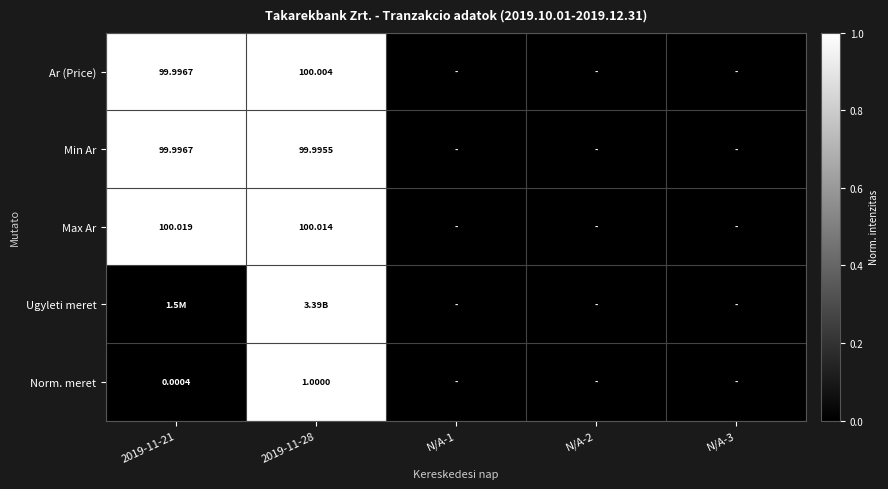

Is it true that Min Ar equals 1.6 at 2019-11-28?

False